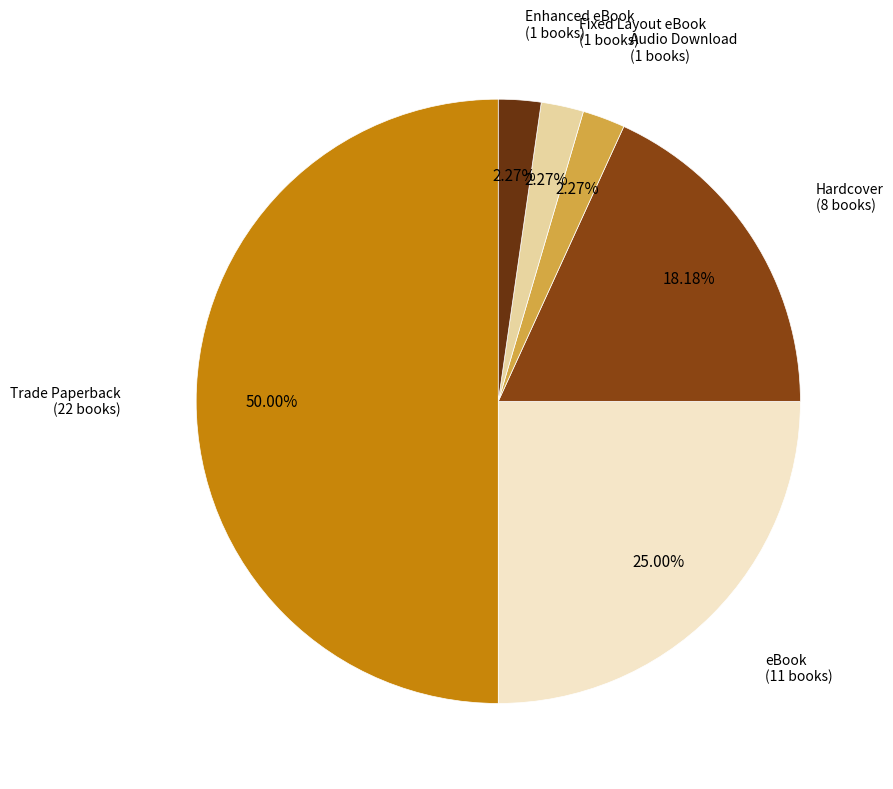

What percentage do Enhanced eBook and Trade Paperback together represent?

52.3%